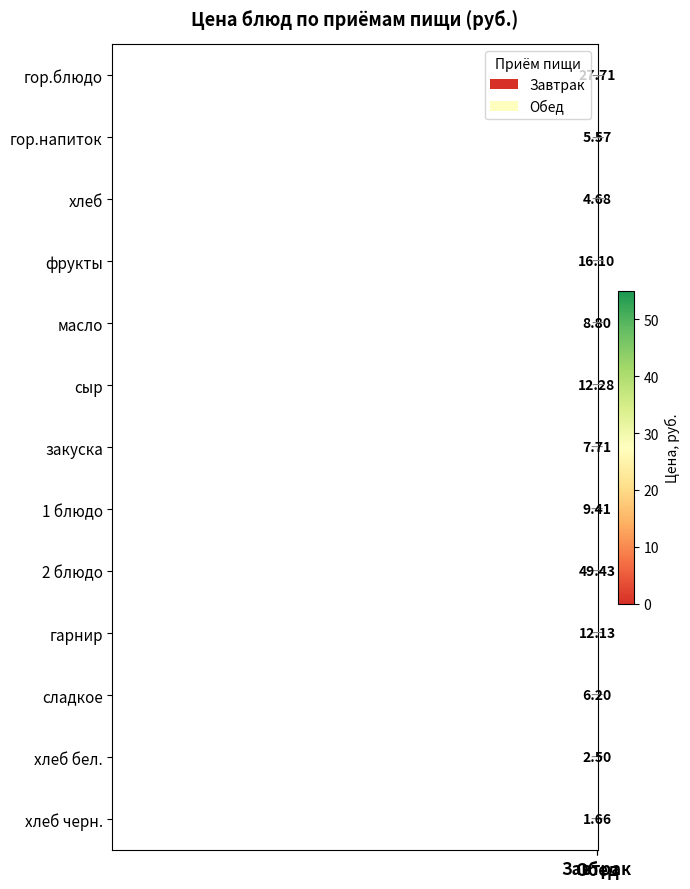

What is the spread (max minus min) of values at Завтрак?

23.0